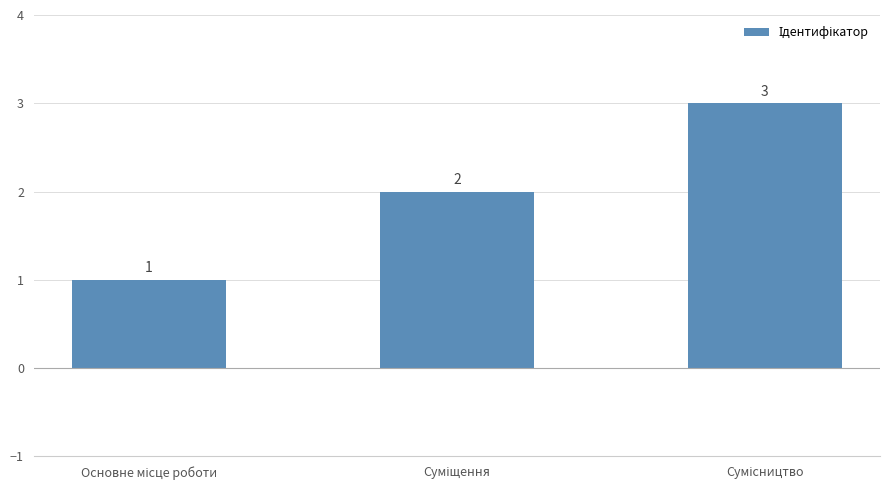

What is the greatest value displayed?

3